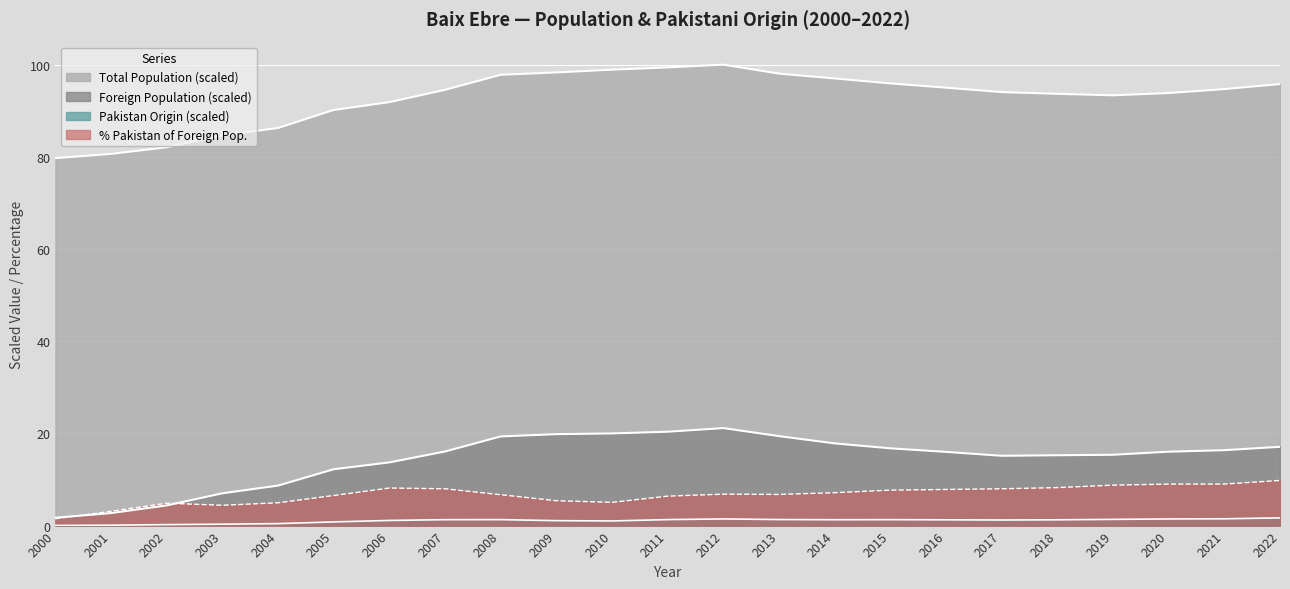

What is the value of the Total Population point at the 12th from the left?

99.4